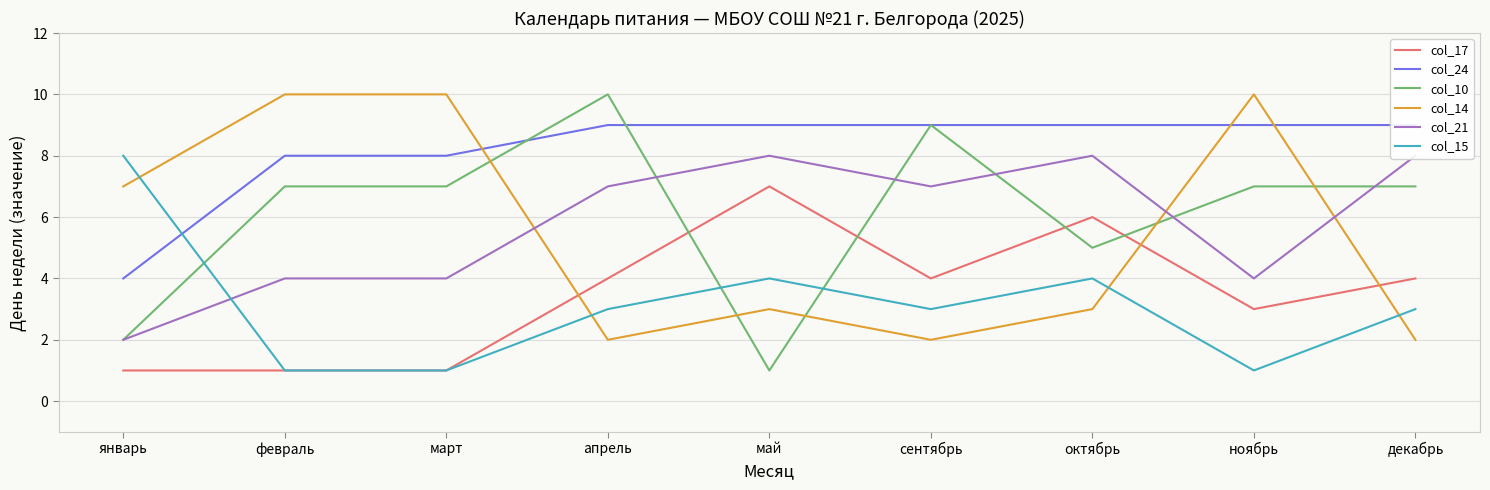

Is it true that col_21 equals 11 at сентябрь?

False